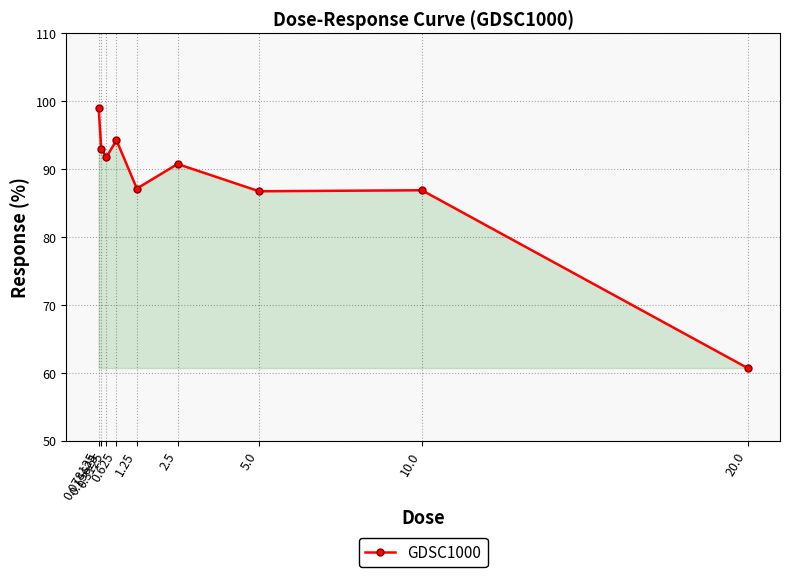

At which category does the data reach its first local peak?

0.625